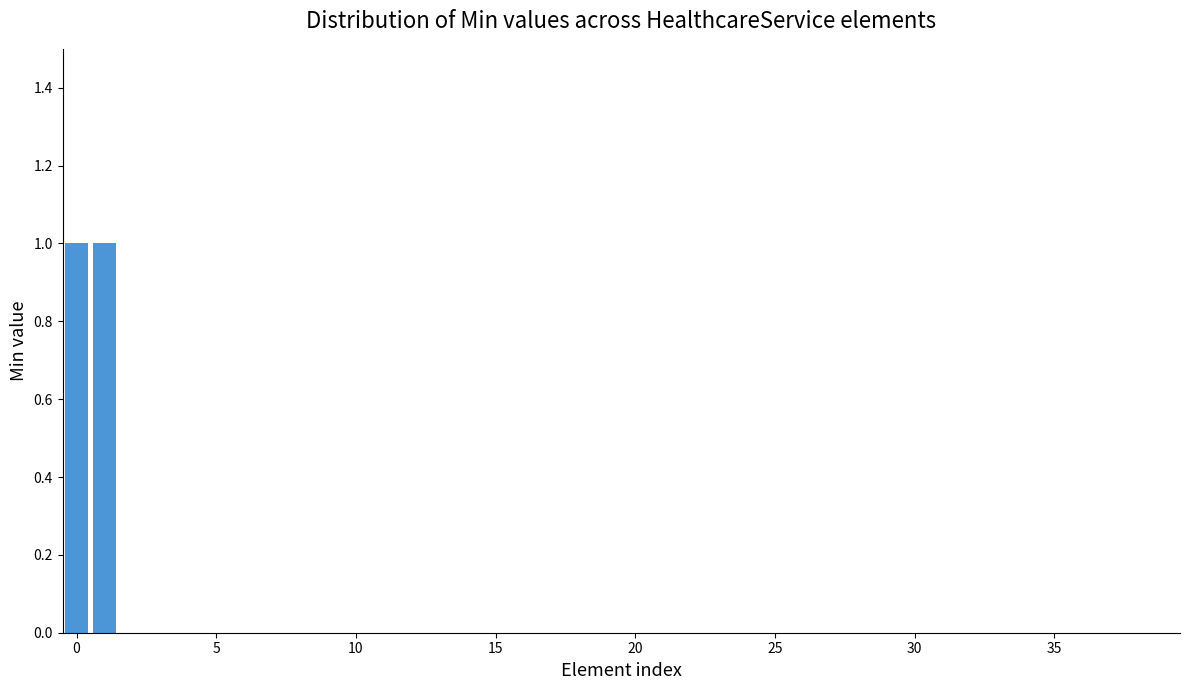

Count the number of data series in this chart.

1